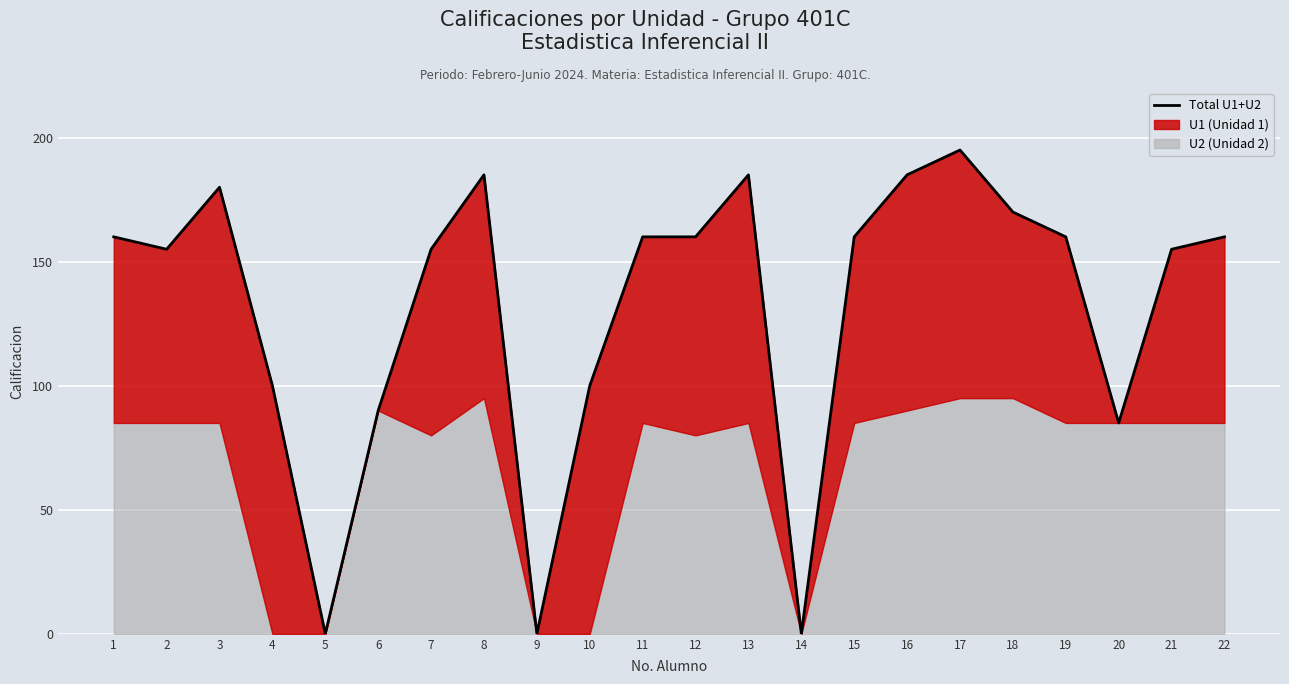

Is it true that the value at 13 is 185?

True